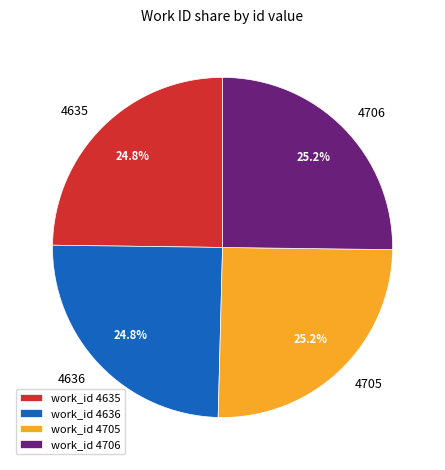

Is there a majority slice in this chart?

No